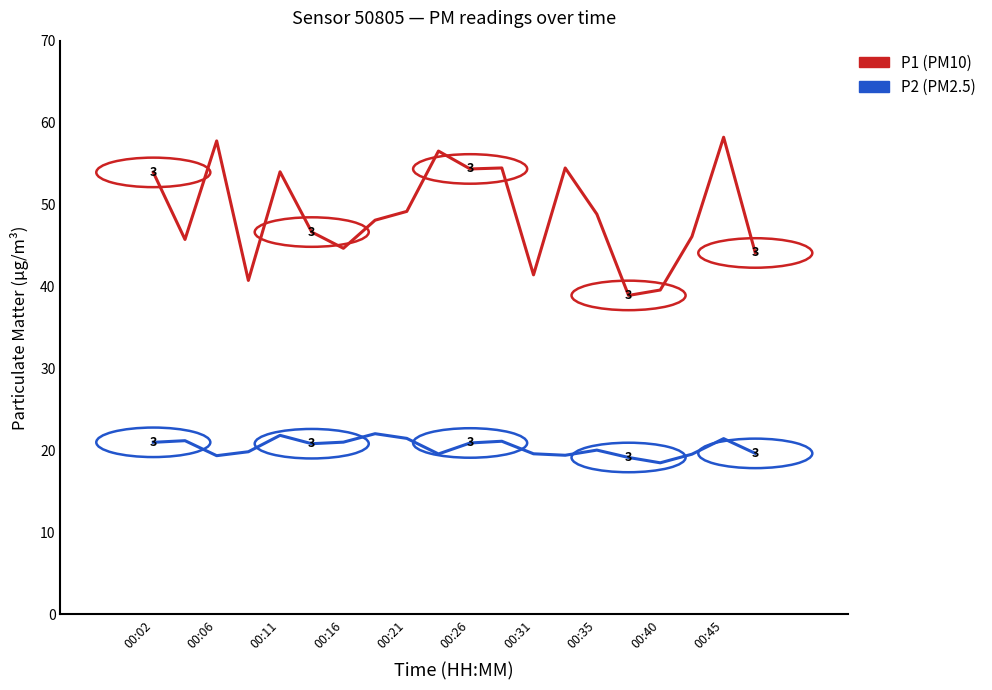

What is the maximum value shown in the chart?

58.2